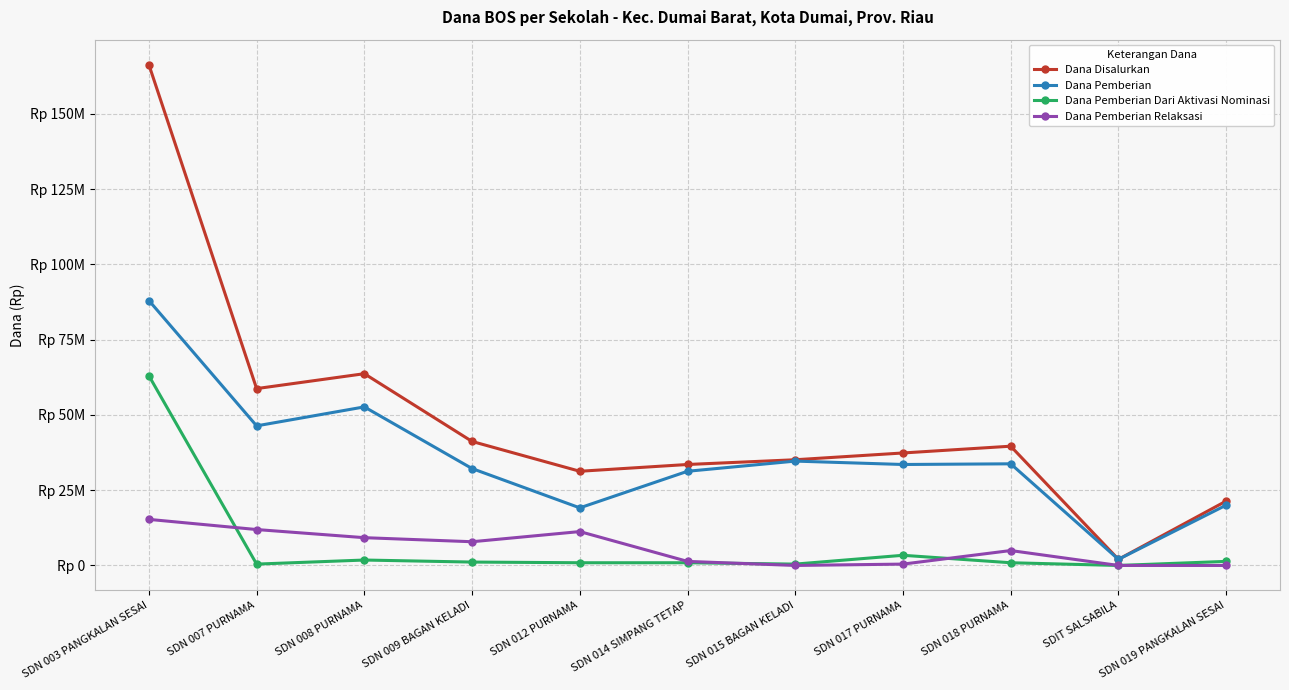

Is the value of Dana Pemberian Dari Aktivasi Nominasi at SDN 012 PURNAMA greater than the value of Dana Pemberian at SDN 003 PANGKALAN SESAI?

No